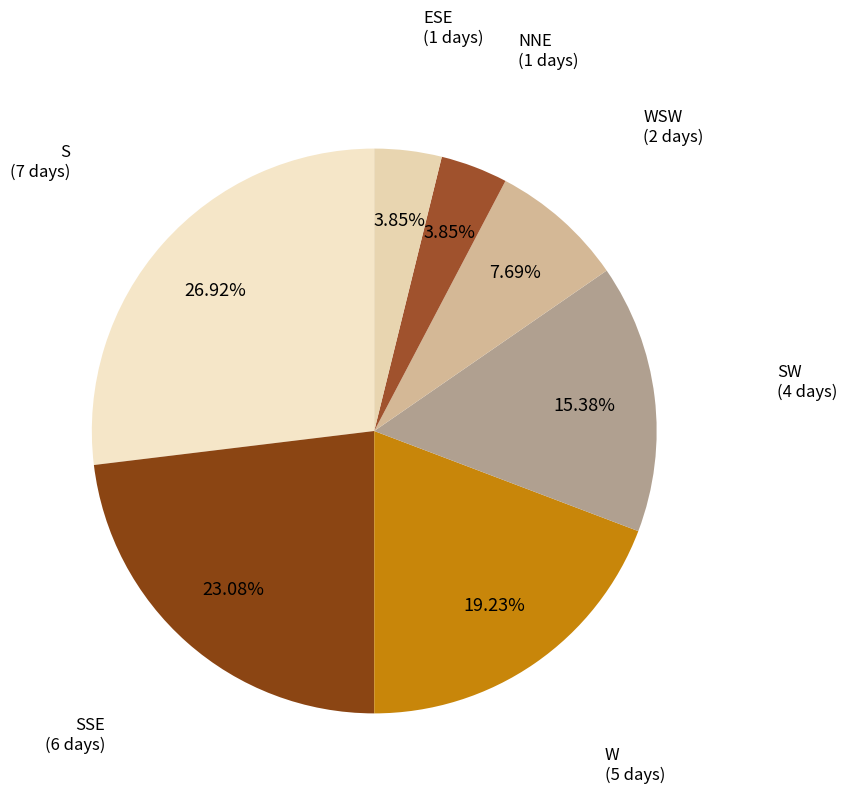

What is the ratio of the value at ESE to the value at NNE?

1.0